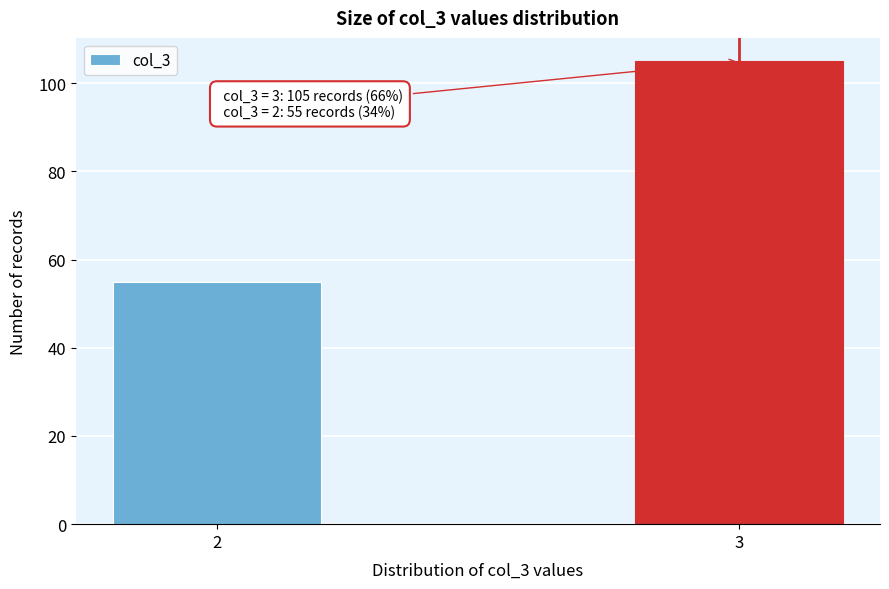

Reading right to left, what are all the values shown in this chart?

3=105	2=55